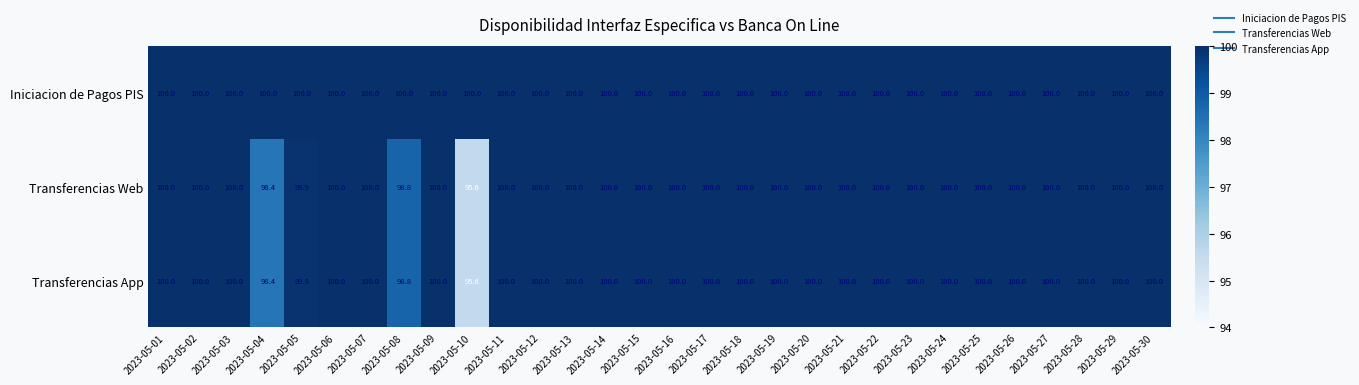

What is the sum of the Transferencias App values at 2023-05-15 and 2023-05-11?

200.0